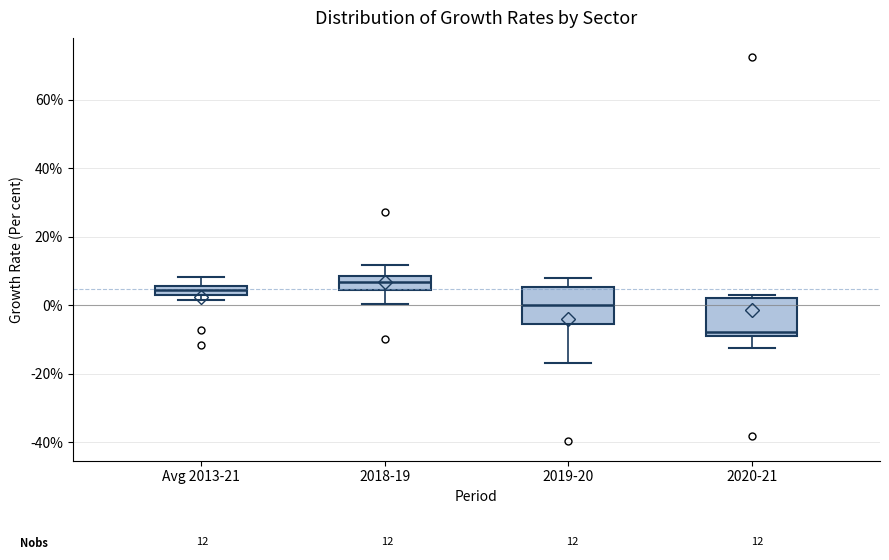

Which box has the lowest median line?

2020-21